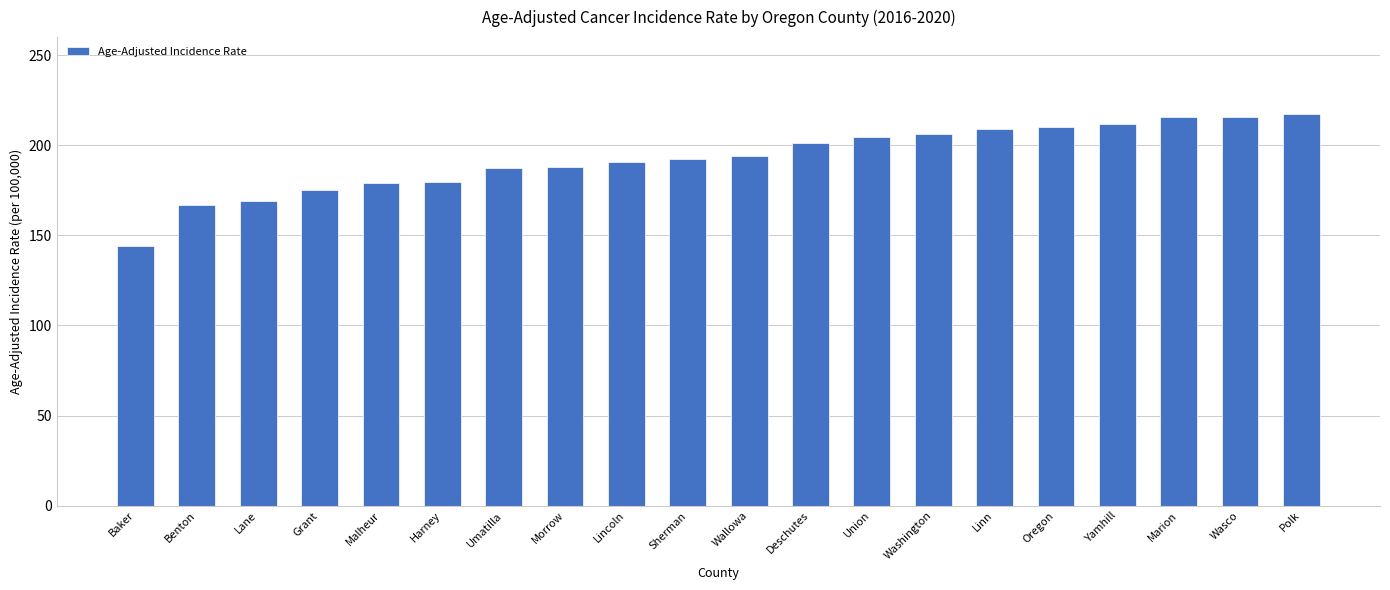

What is the label of the 15th bar from the left?

Linn